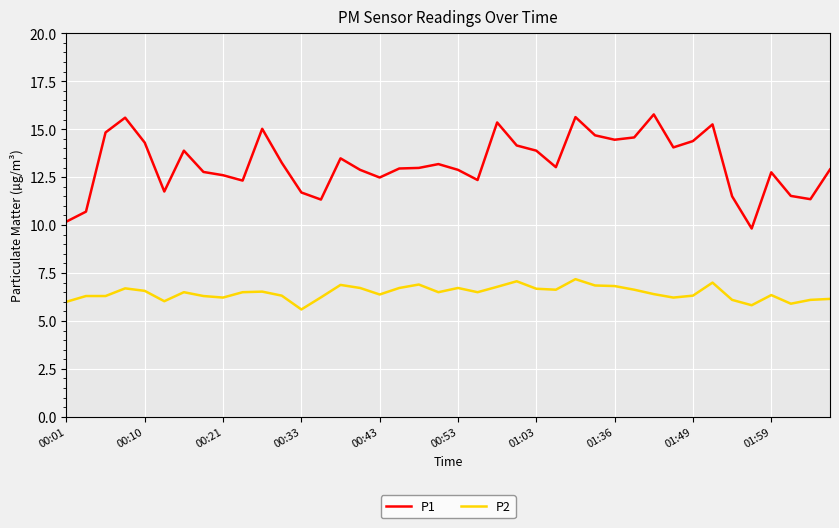

Which series has the largest total across all categories?

P1